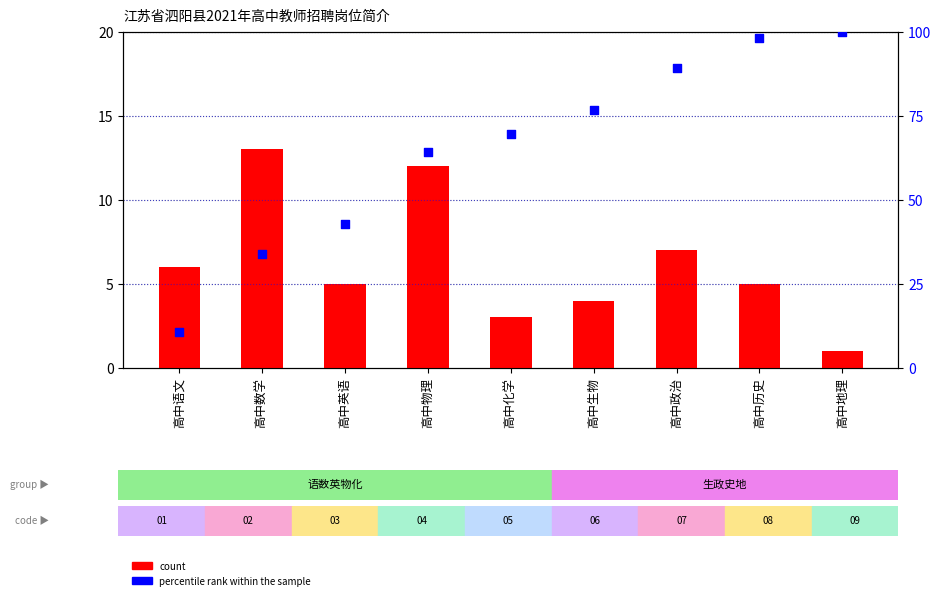

What is the total value across all series at 高中数学?

46.9